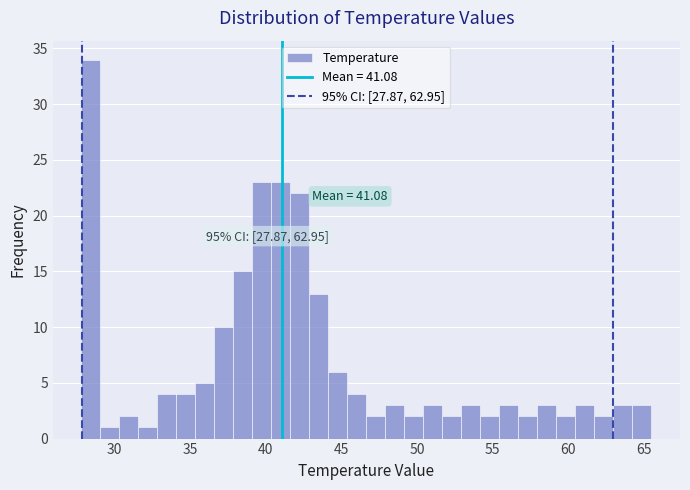

Around what value on the x-axis is the tallest bar? Give the approximate position of its centre, as read against the axis.

28.5